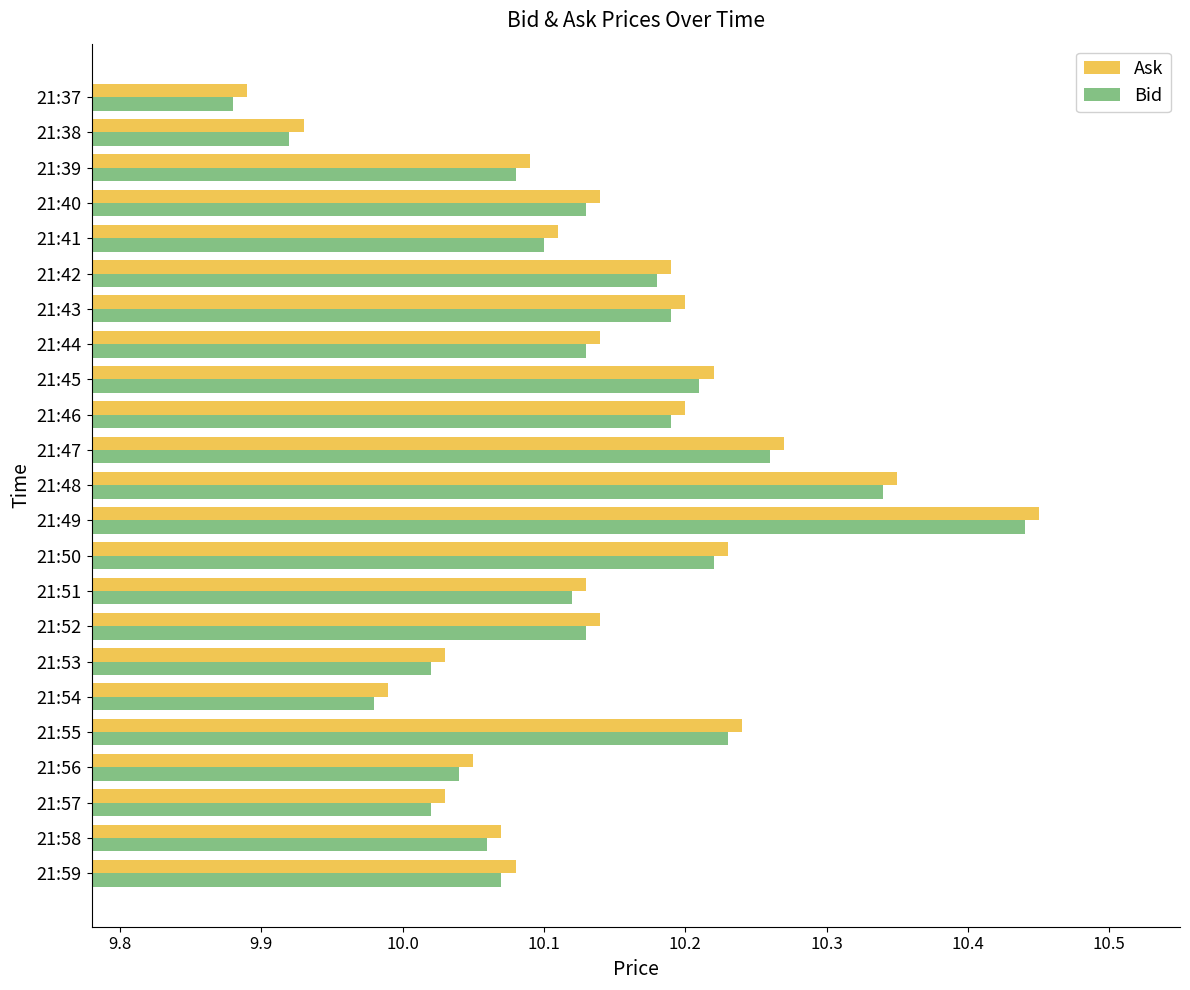

At which category does the chart reach its peak across all series?

21:49